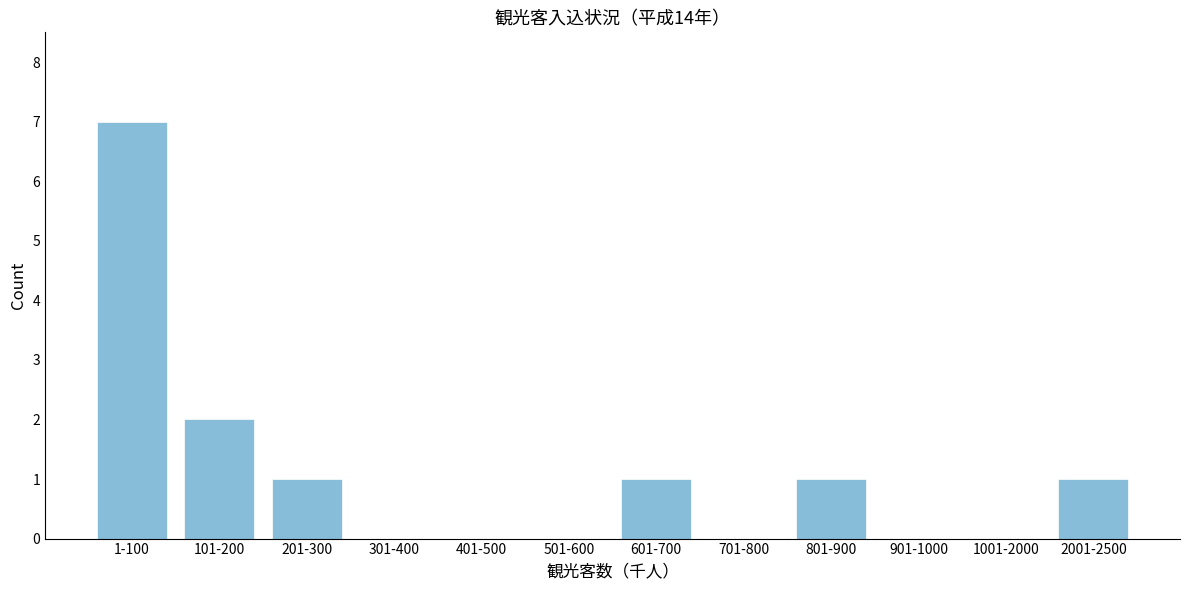

Reading right to left, what are all the values shown in this chart?

2001-2500=1	1001-2000=0	901-1000=0	801-900=1	701-800=0	601-700=1	501-600=0	401-500=0	301-400=0	201-300=1	101-200=2	1-100=7